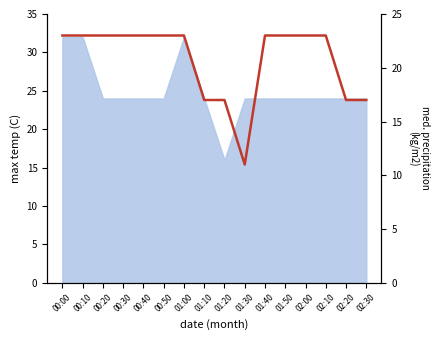

True or false: the data shows 17 at 02:20.

True